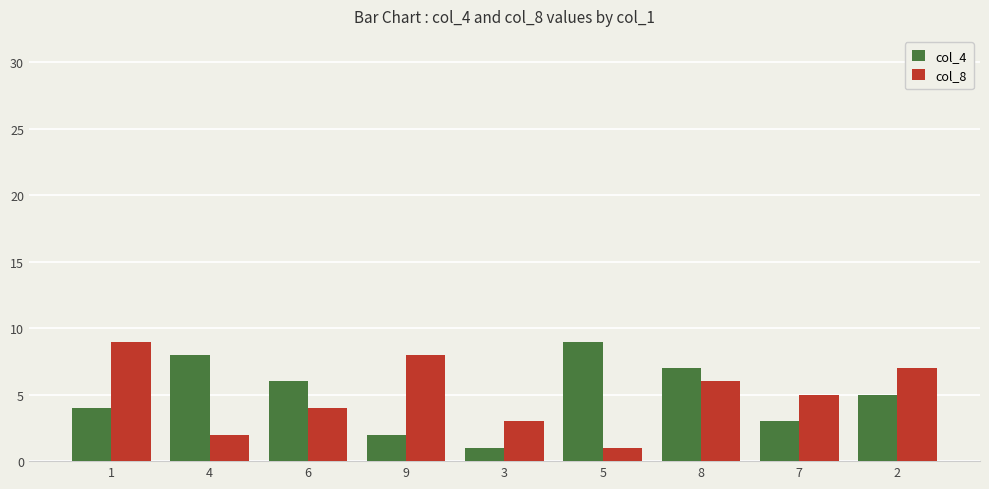

What is the value of the col_8 bar at the 5th from the left?

3